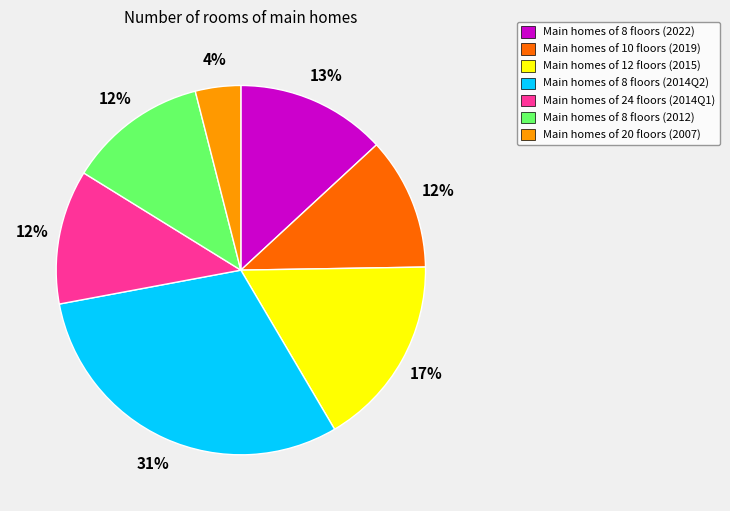

To the nearest percent, what is the difference between the Main homes of 20 floors (2007) and Main homes of 8 floors (2014Q2) slice percentages?

27%